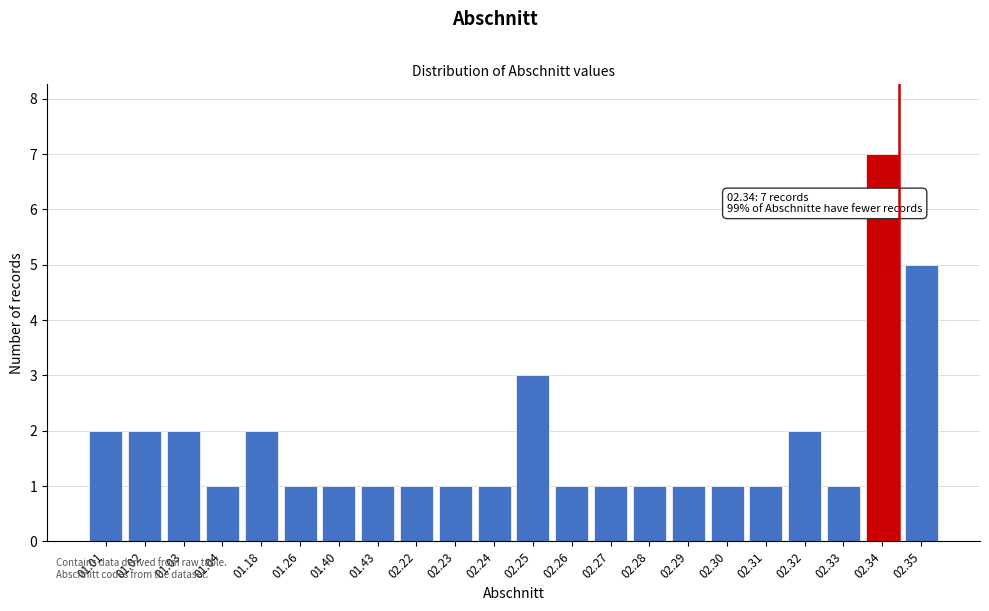

Reading left to right, what are all the values shown in this chart?

2	2	2	1	2	1	1	1	1	1	1	3	1	1	1	1	1	1	2	1	7	5